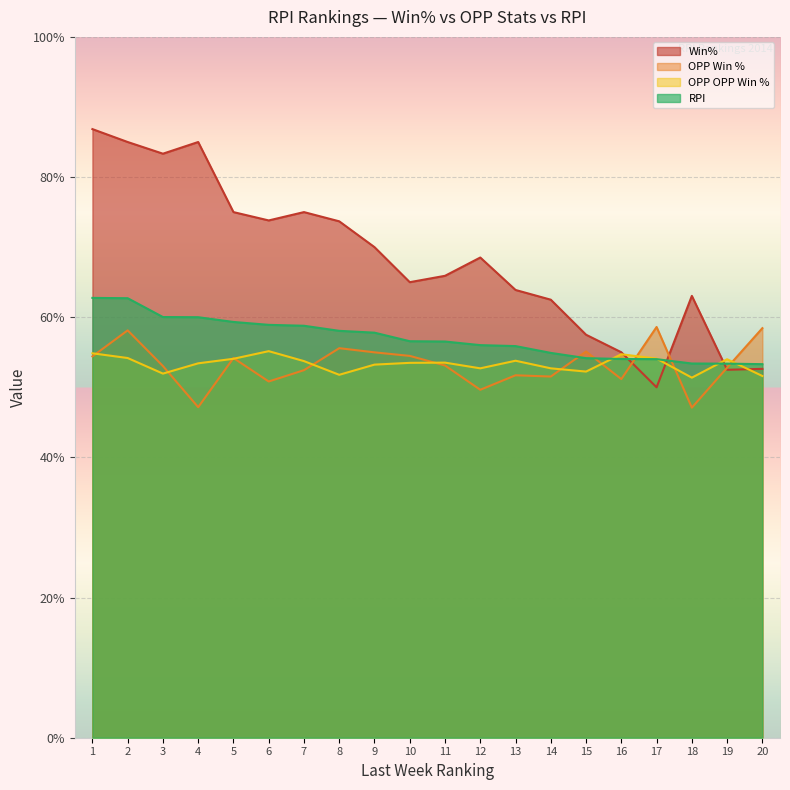

Rank the categories by OPP Win % value from lowest to highest.

18, 4, 12, 6, 16, 14, 13, 7, 19, 3, 11, 5, 1, 10, 9, 15, 8, 2, 20, 17